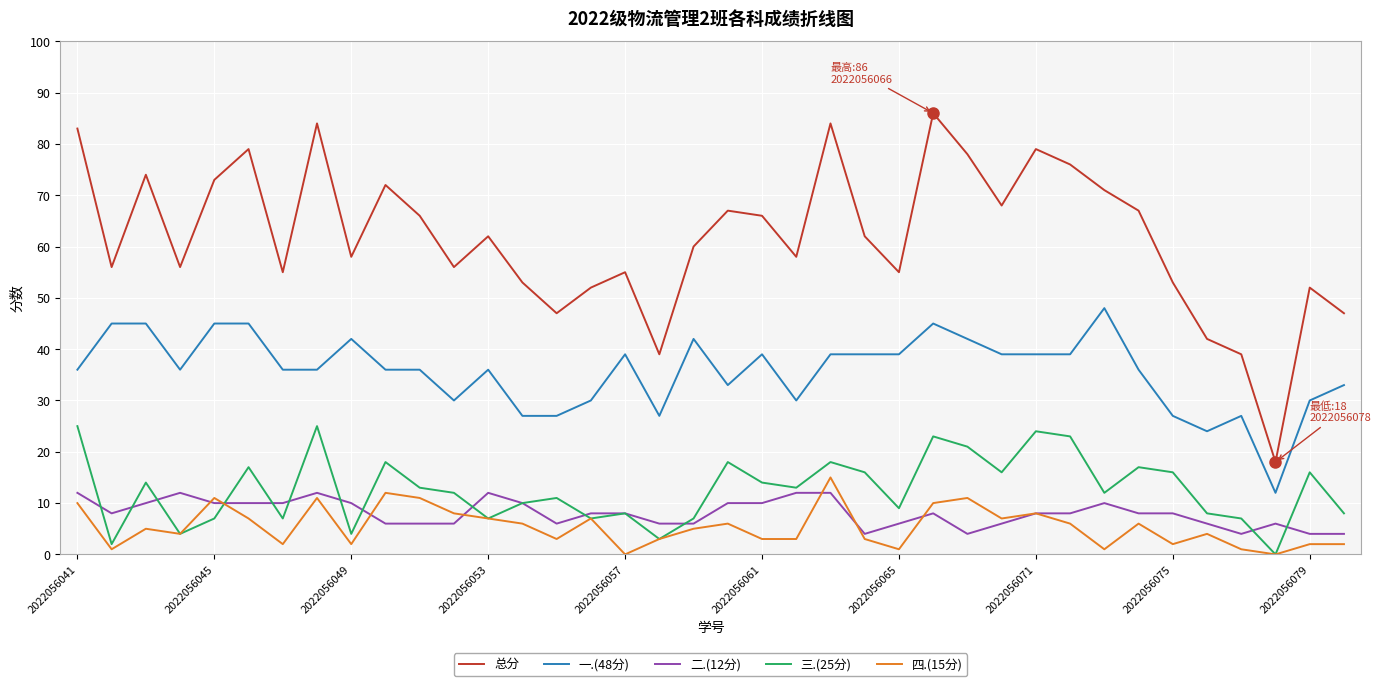

True or false: 一.(48分) and 二.(12分) cross at least once.

False